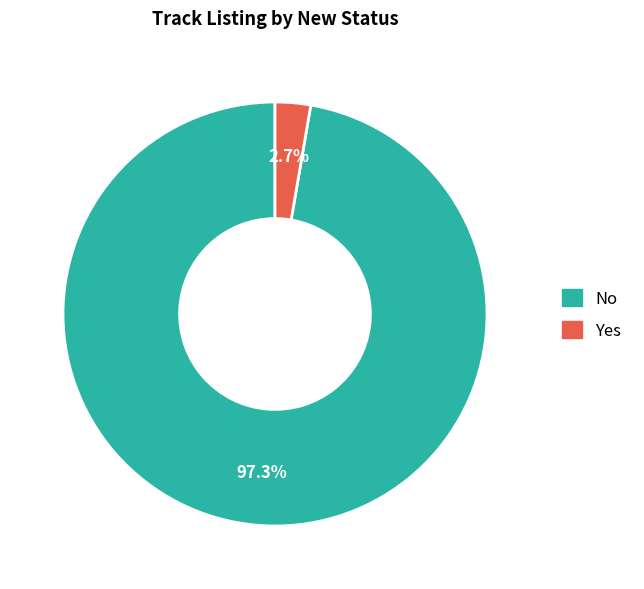

How many segments does this pie chart have?

2